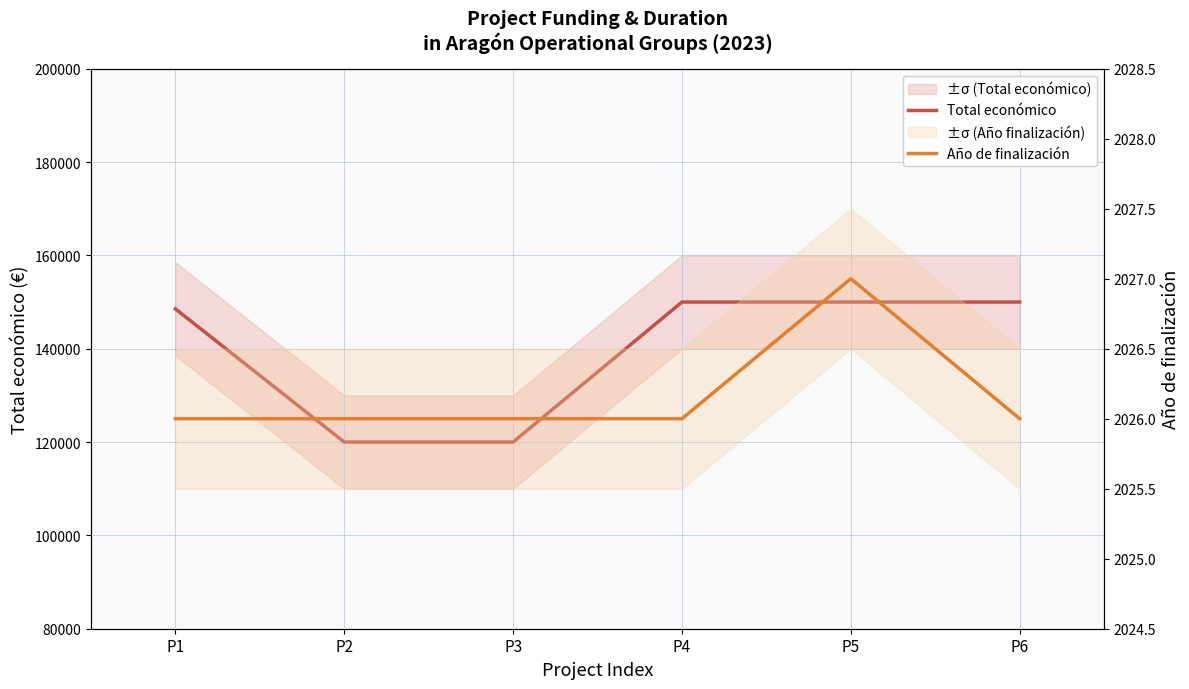

Which series has the widest spread of values?

Total económico